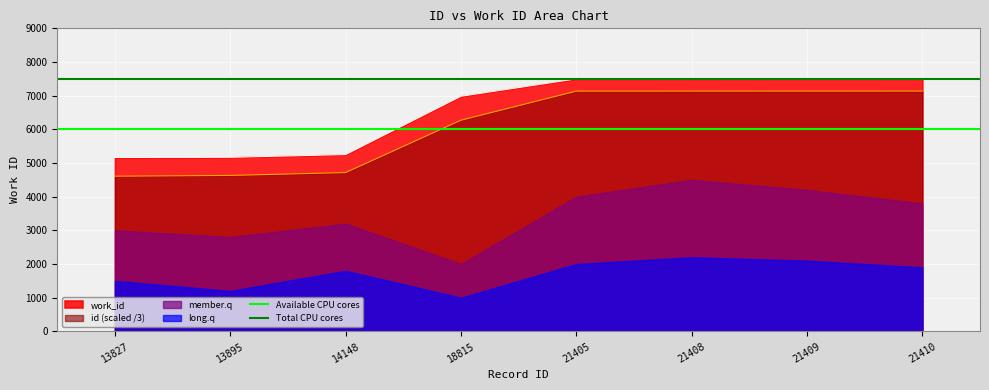

The Total CPU cores series shows 4686 at 13895. True or false?

False